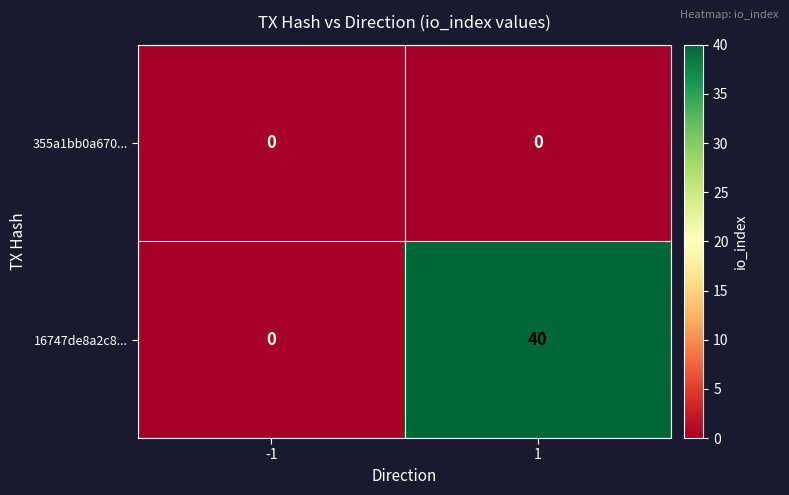

Which series changed the most between -1 and 1?

16747de8a2c8...